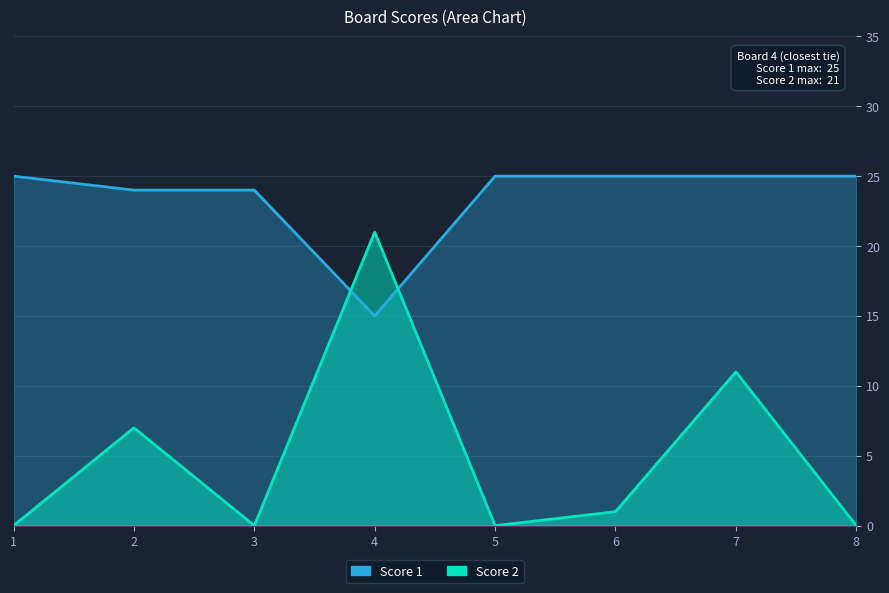

Which series has the largest total across all categories?

Score 1